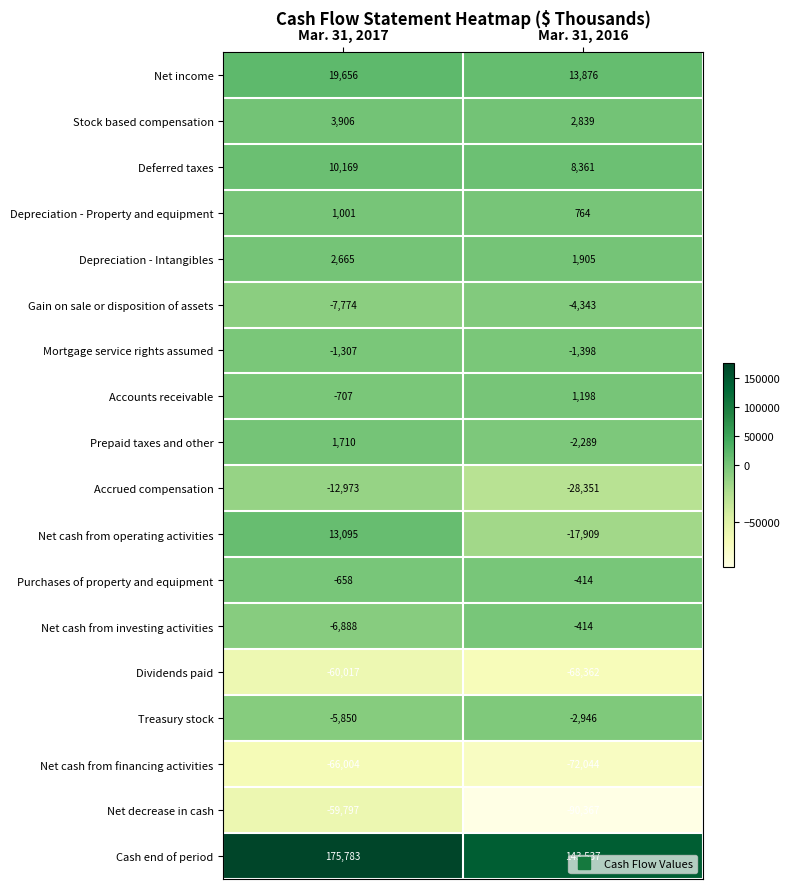

What is the smallest value displayed?

-90367